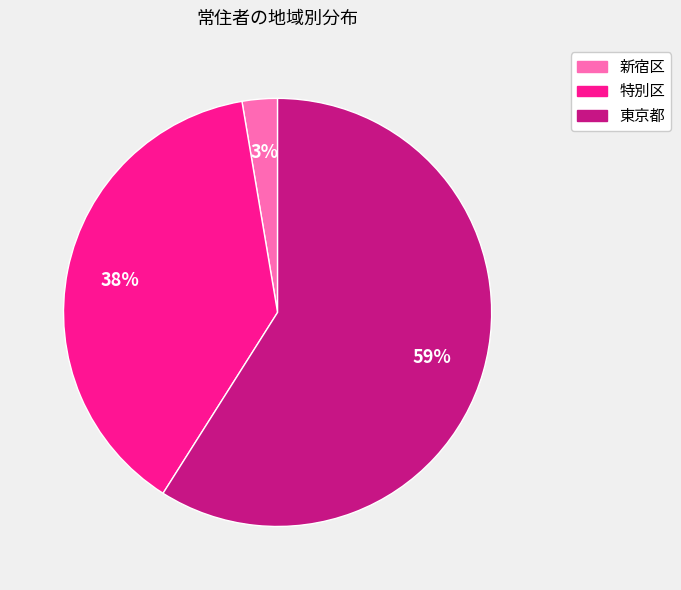

What is the ratio of the value at 新宿区 to the value at 特別区?

0.1